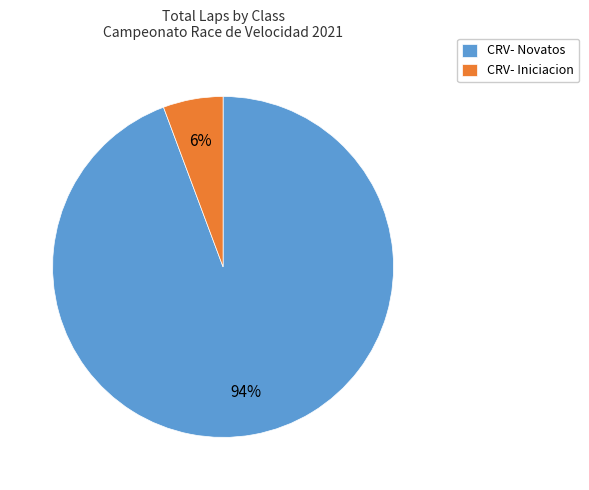

Does any single category account for the majority?

Yes